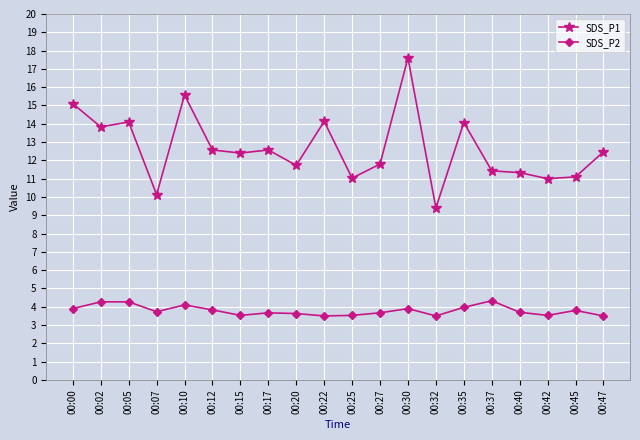

What is the highest value of the SDS_P2 series?

4.3